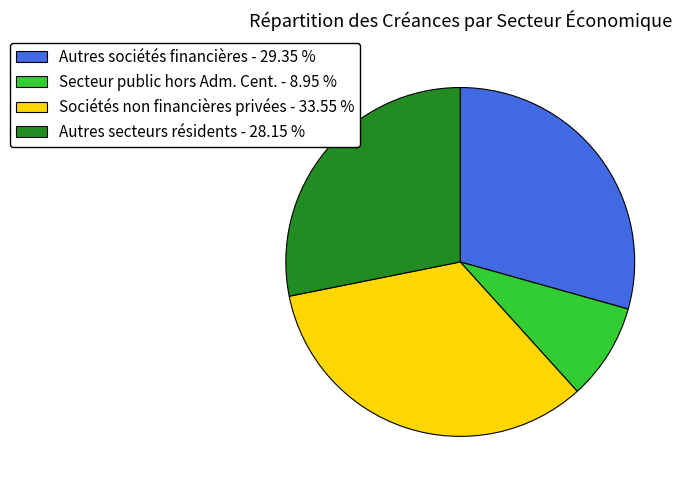

Does any single category account for the majority?

No